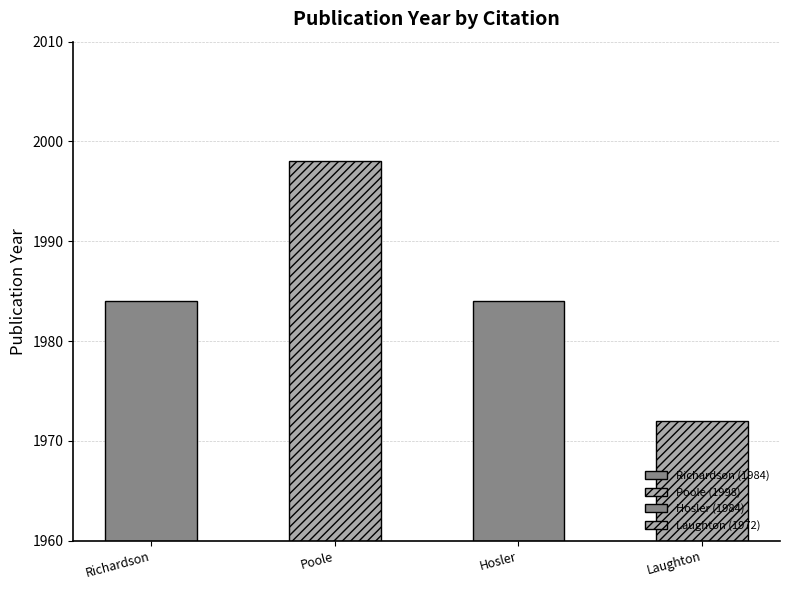

What position from the right is Laughton, Anthony S.; Berggren, William et al.?

1